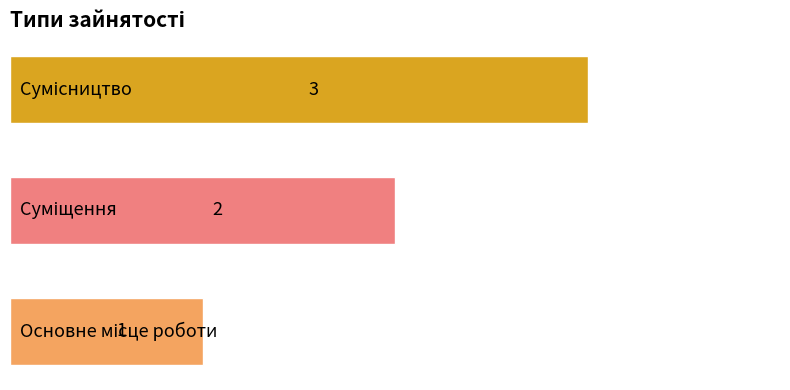

What is the average value?

2